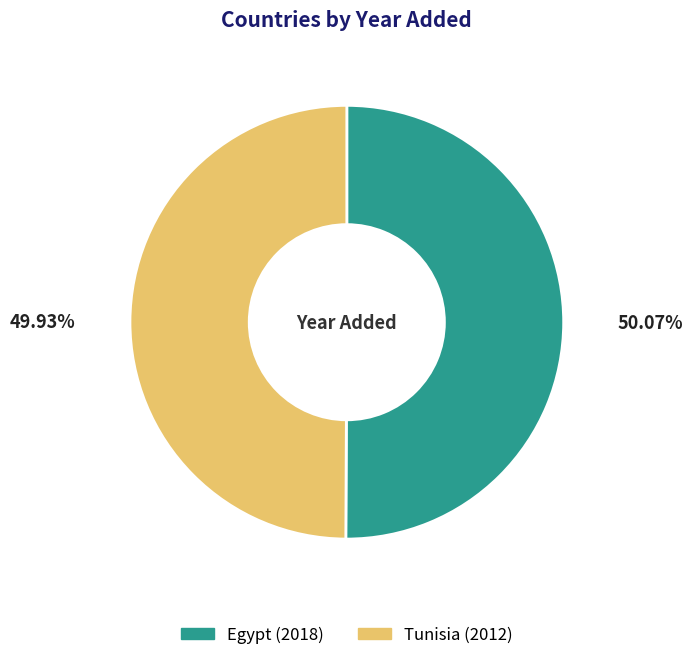

How many segments does this pie chart have?

2